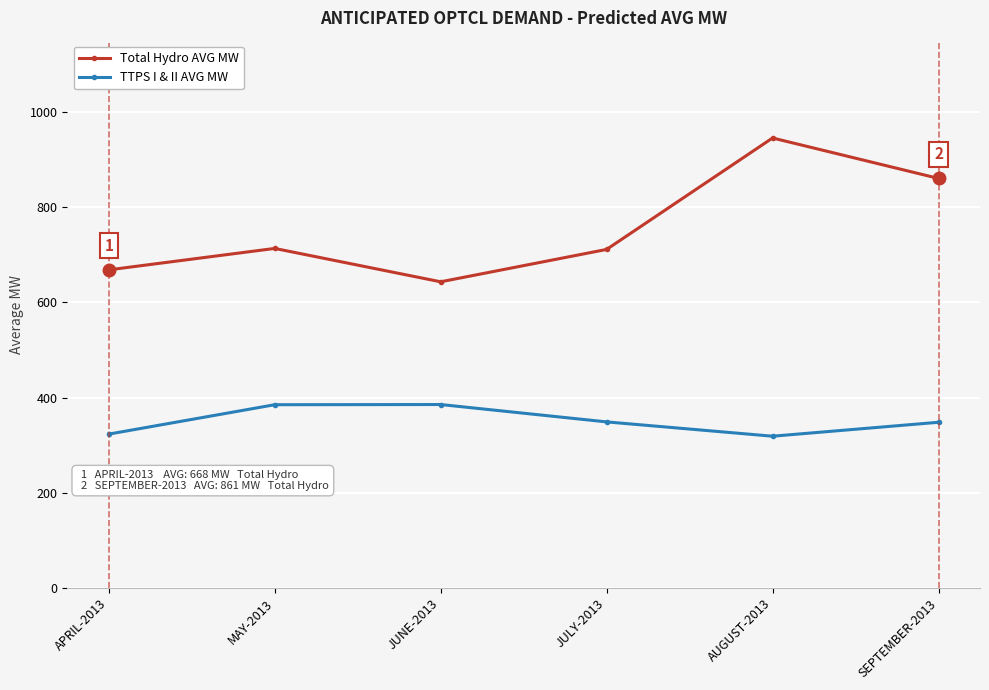

What is the label of the 2nd point from the right?

AUGUST-2013